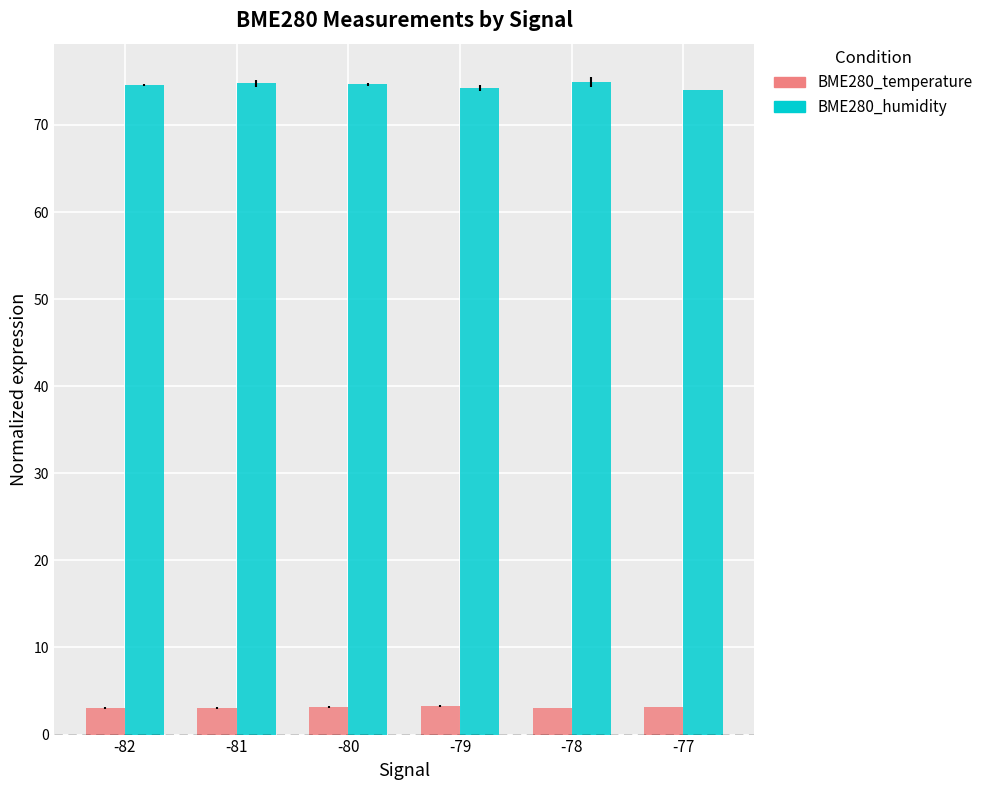

Rank the series by their average value, from lowest to highest.

BME280_temperature, BME280_humidity